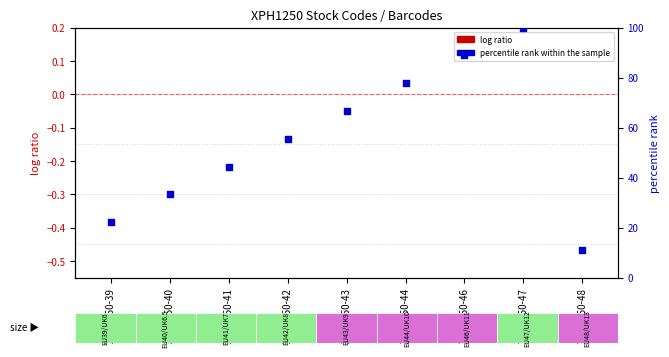

At how many categories does at least one series exceed 34?

6